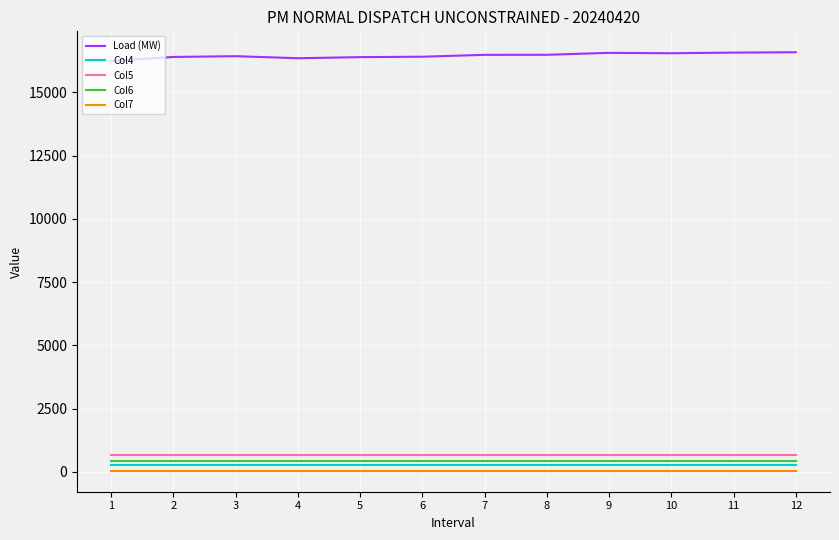

Is it true that Col6 equals 422.1 at 6?

True